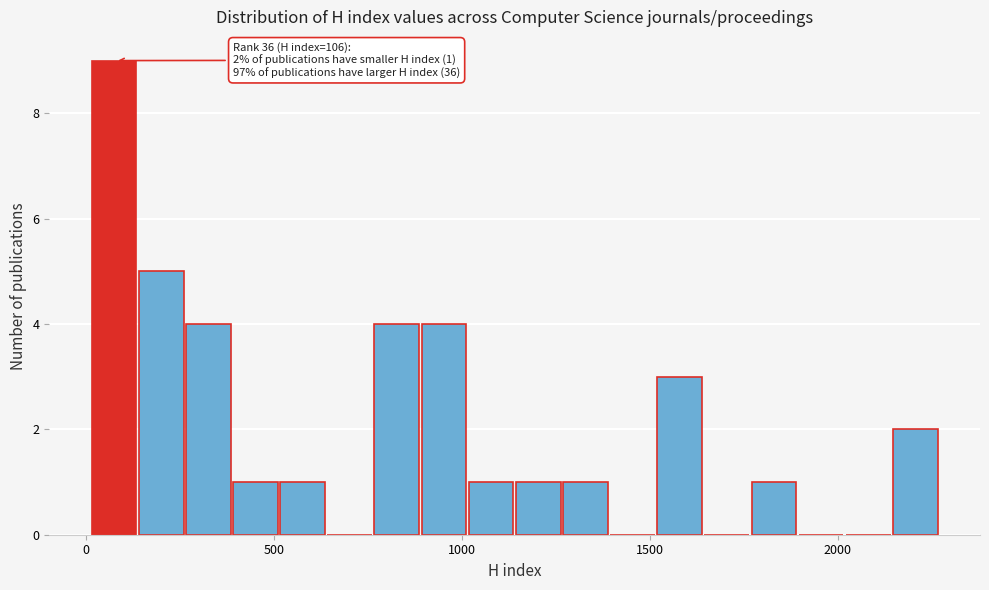

Read against the x-axis, roughly where is the centre of the tallest bar?

50